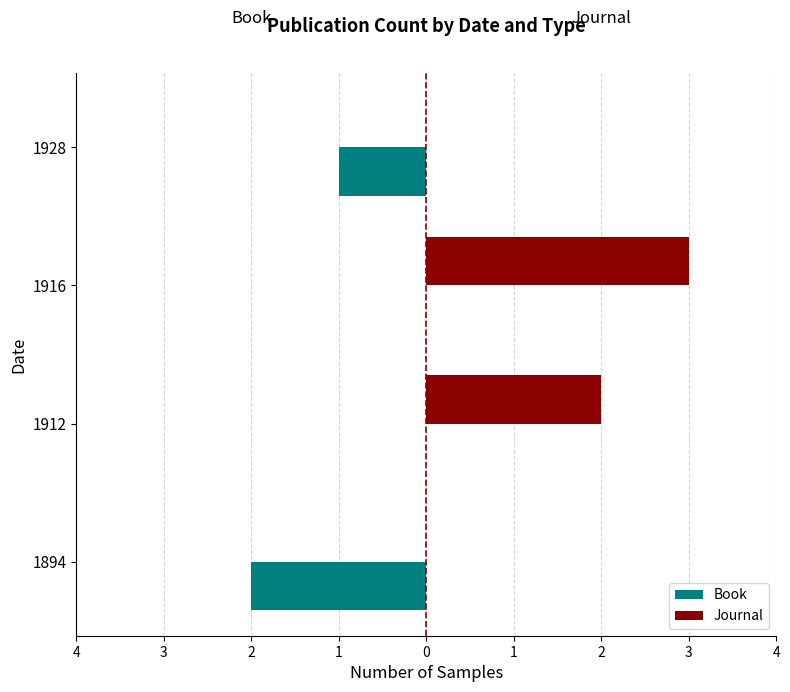

Are the bars horizontal?

Yes